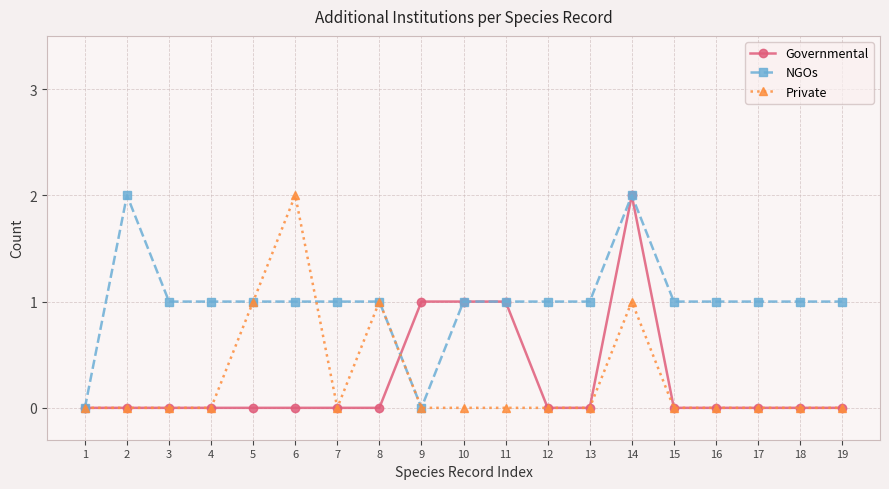

Which series changed the most between 1 and 19?

NGOs